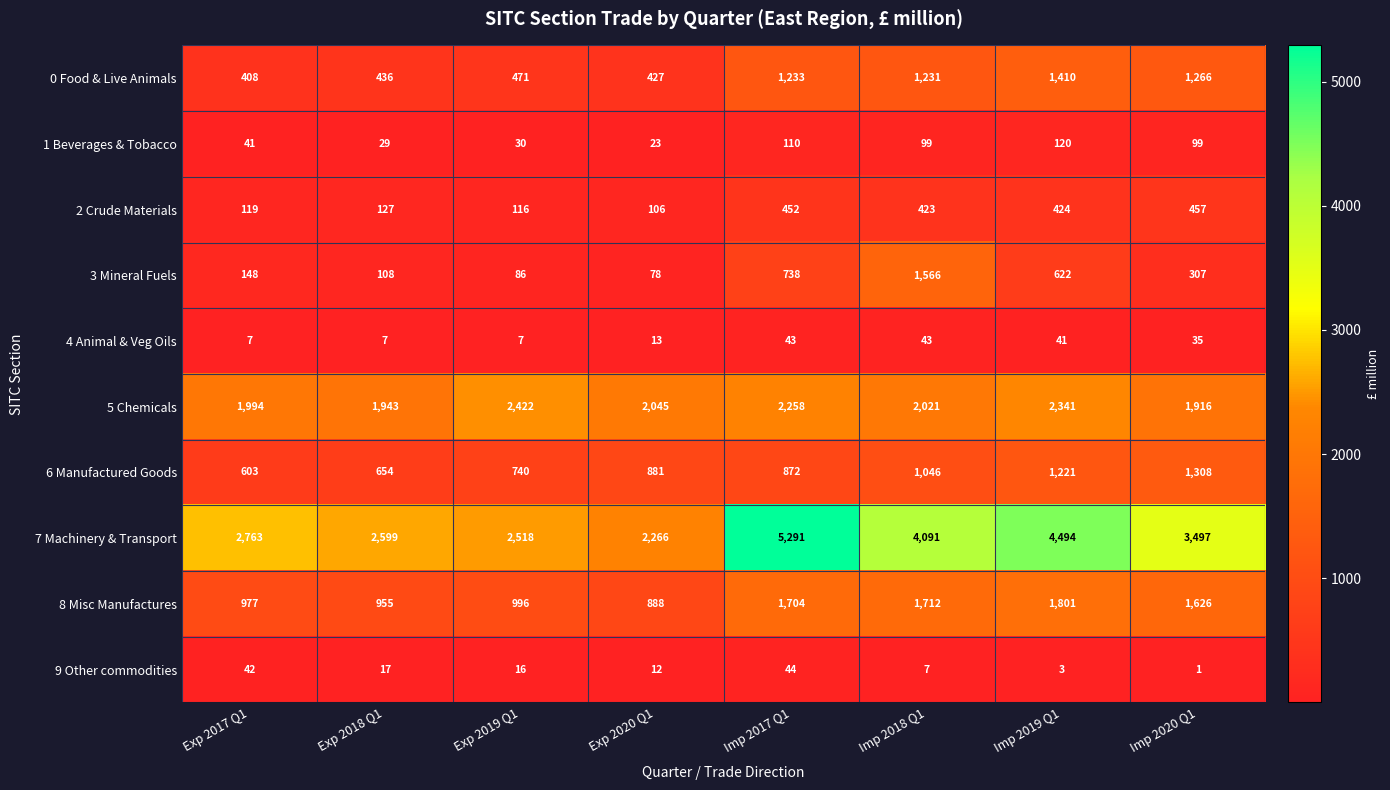

At which label does 8 Misc Manufactures first exceed 1626?

Imp 2017 Q1